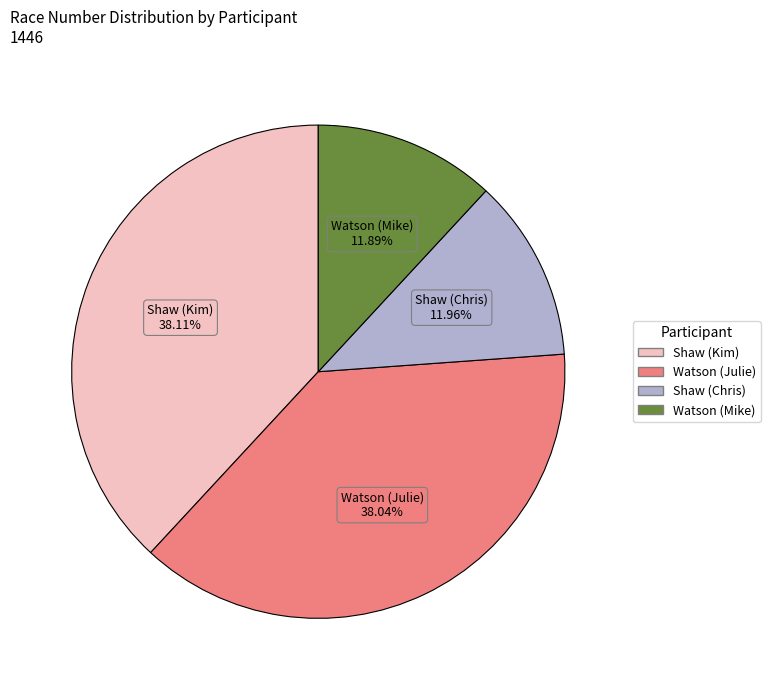

Between Watson (Mike) and Shaw (Kim), which is larger?

Shaw (Kim)